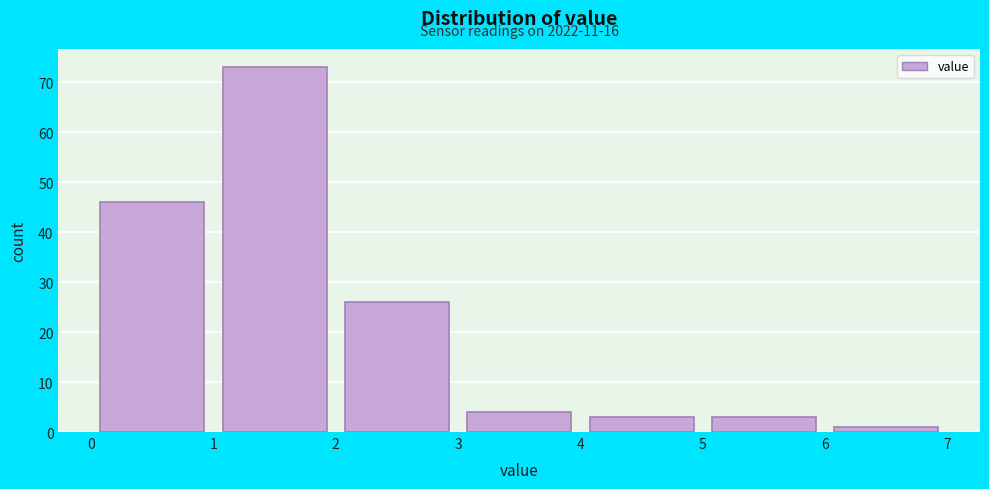

Which range on the x-axis has the tallest bar?

1 to 2